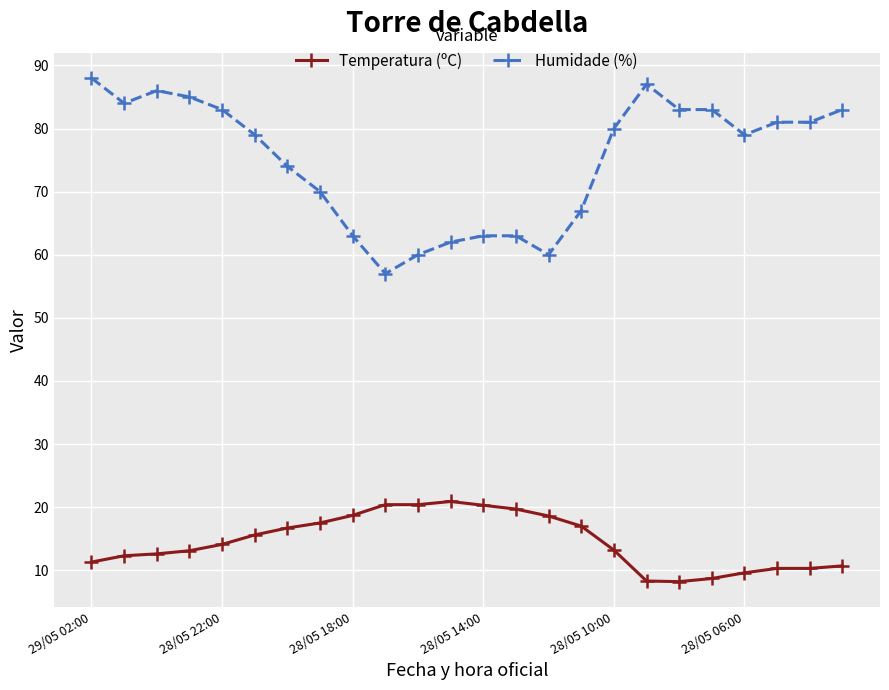

Which series has the largest total across all categories?

Humidade (%)